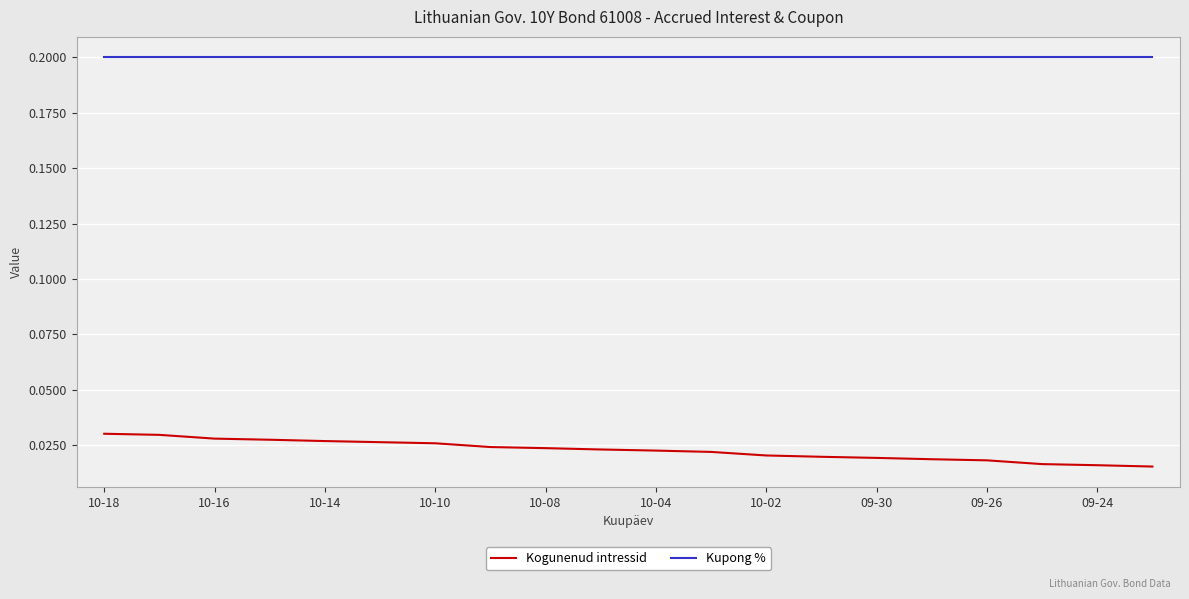

Which series has the largest total across all categories?

Kupong %